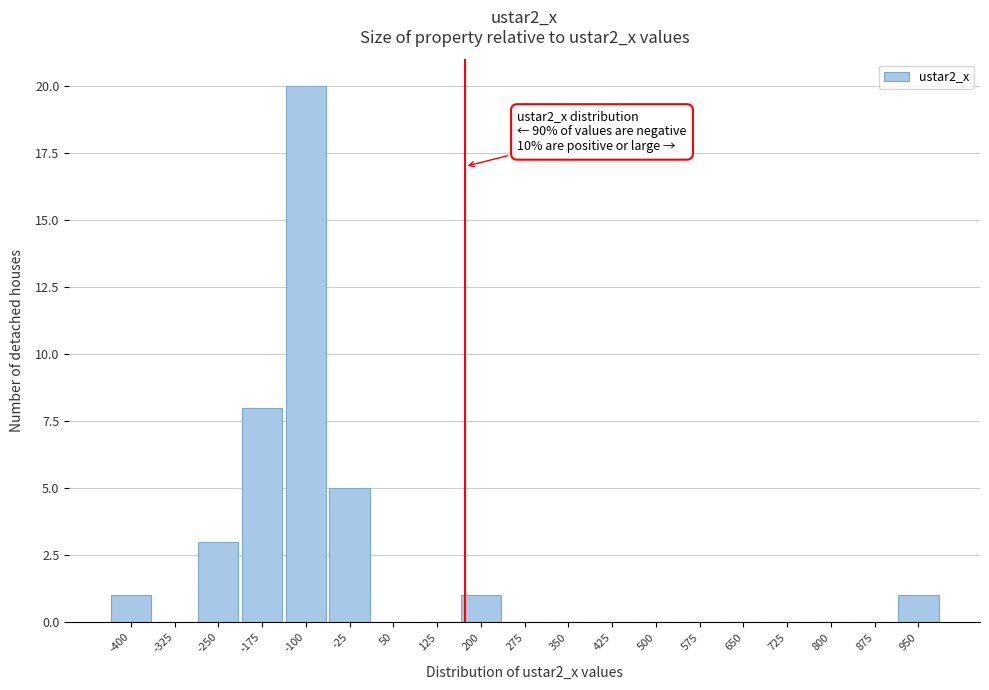

Reading left to right, what are all the values shown in this chart?

-400=1	-325=0	-250=3	-175=8	-100=20	-25=5	50=0	125=0	200=1	275=0	350=0	425=0	500=0	575=0	650=0	725=0	800=0	875=0	950=1